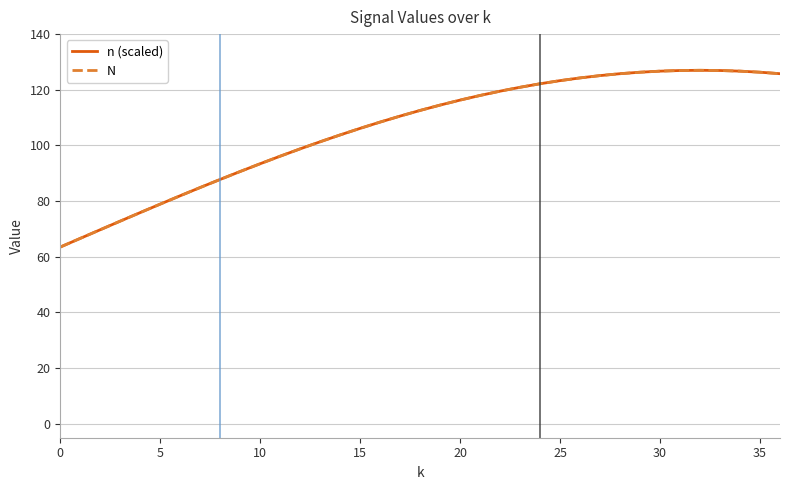

Does the chart have visible grid lines?

Yes